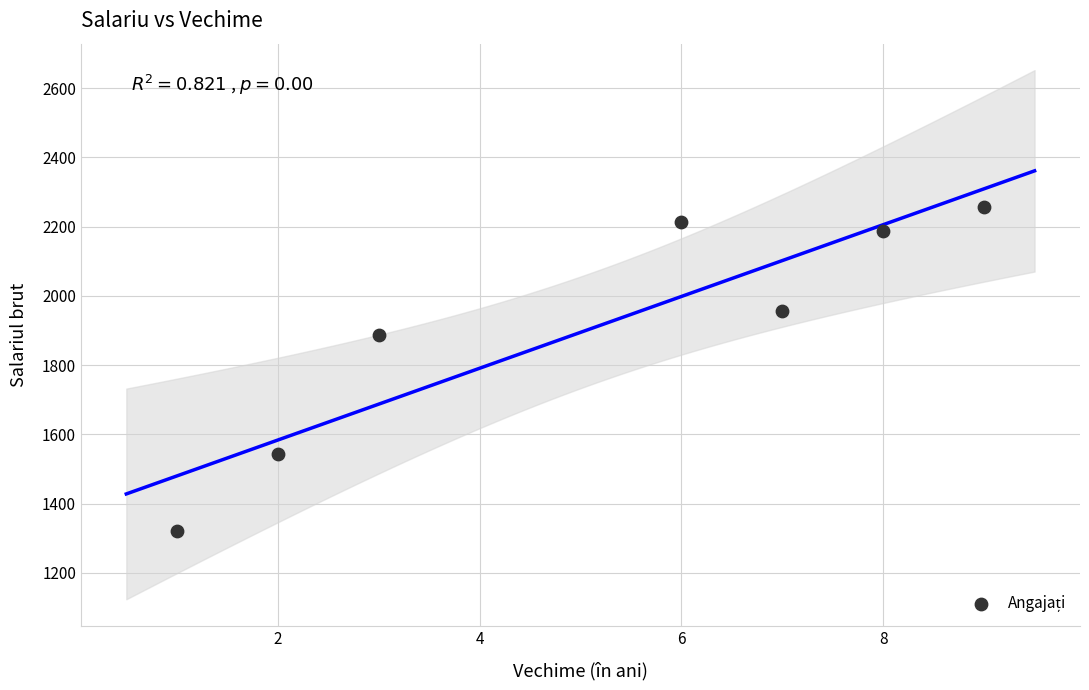

What Y value in the scatter plot is closest to 1789?

1888